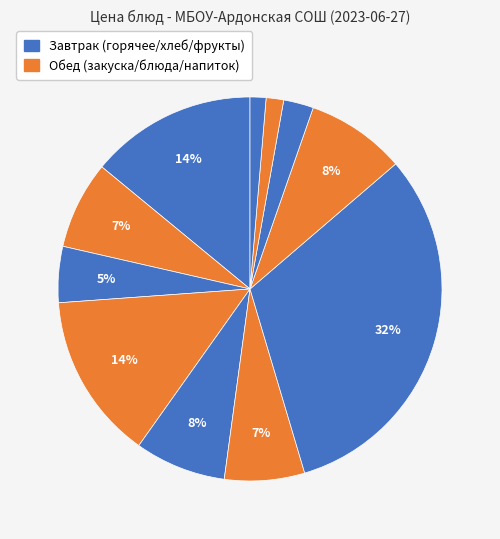

To the nearest percent, what is the average slice percentage?

9%